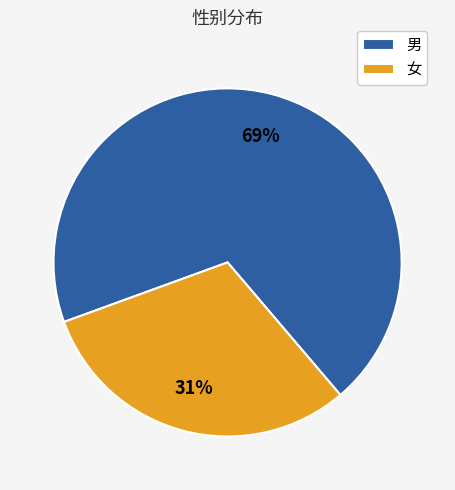

Is the sum of 女 and 男 greater than half?

Yes